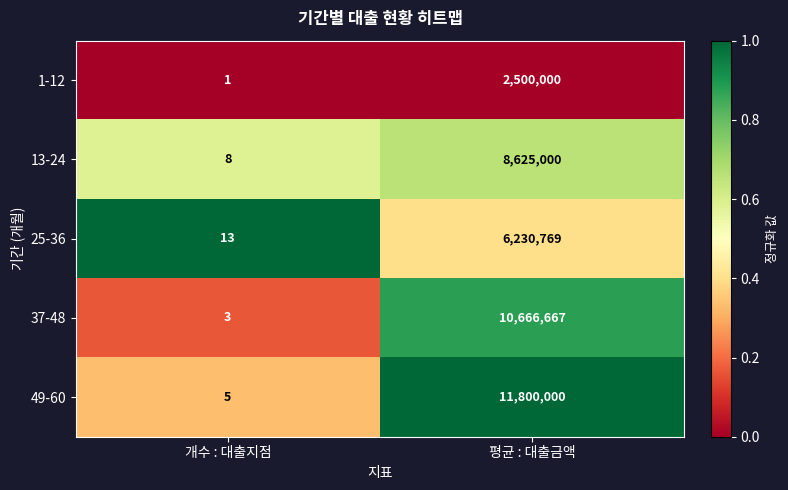

What is the greatest value displayed?

11800000